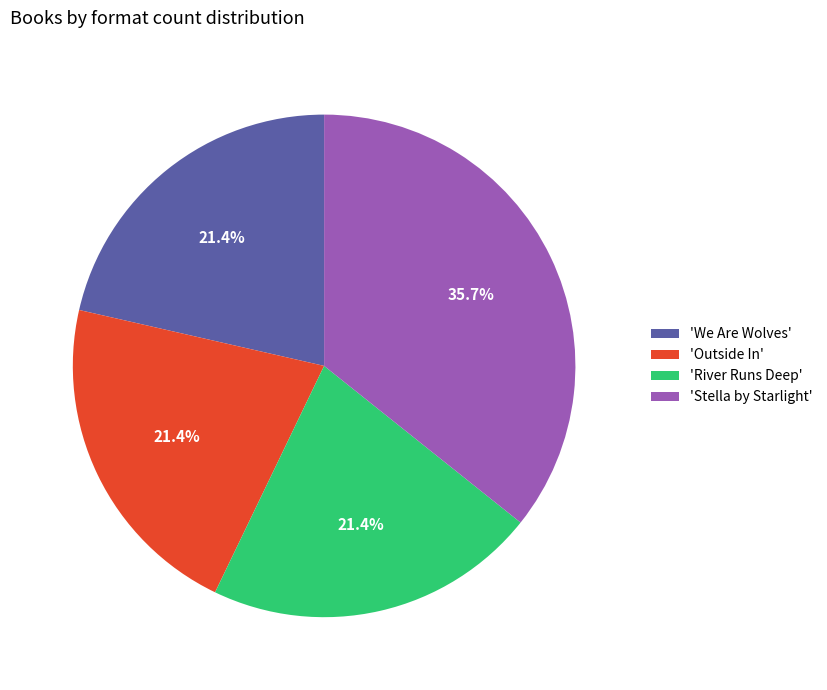

Approximately how many times larger is the value at 'Outside In' compared to 'We Are Wolves'?

1.0